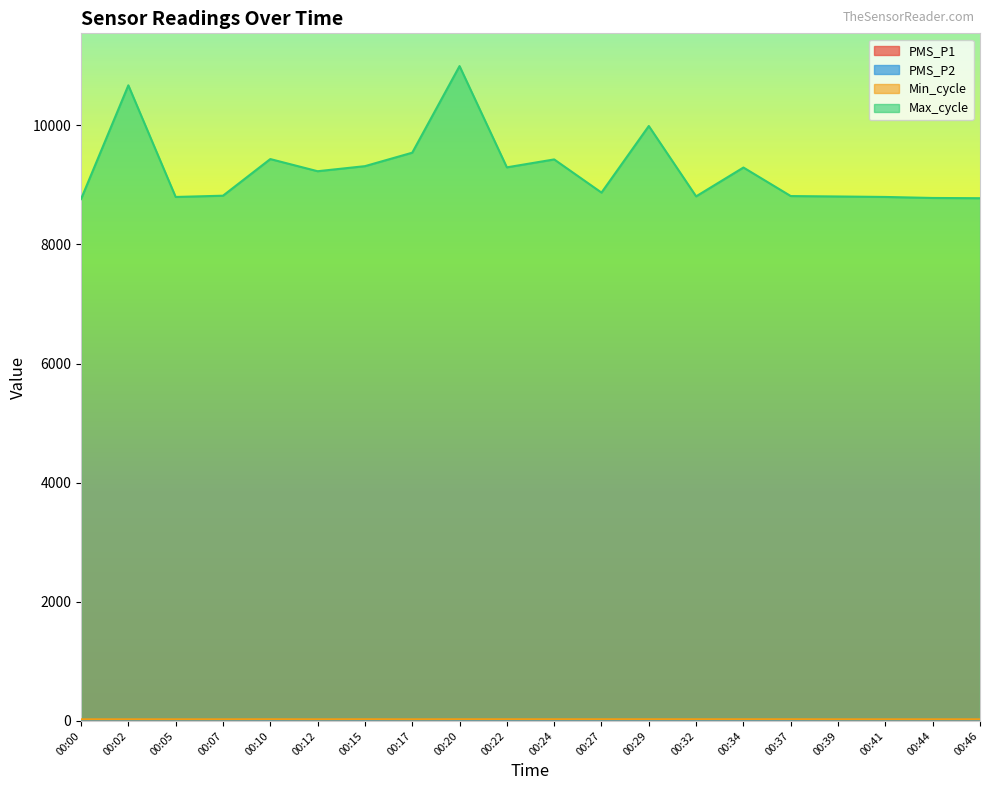

True or false: PMS_P2 and Max_cycle intersect in this chart.

False